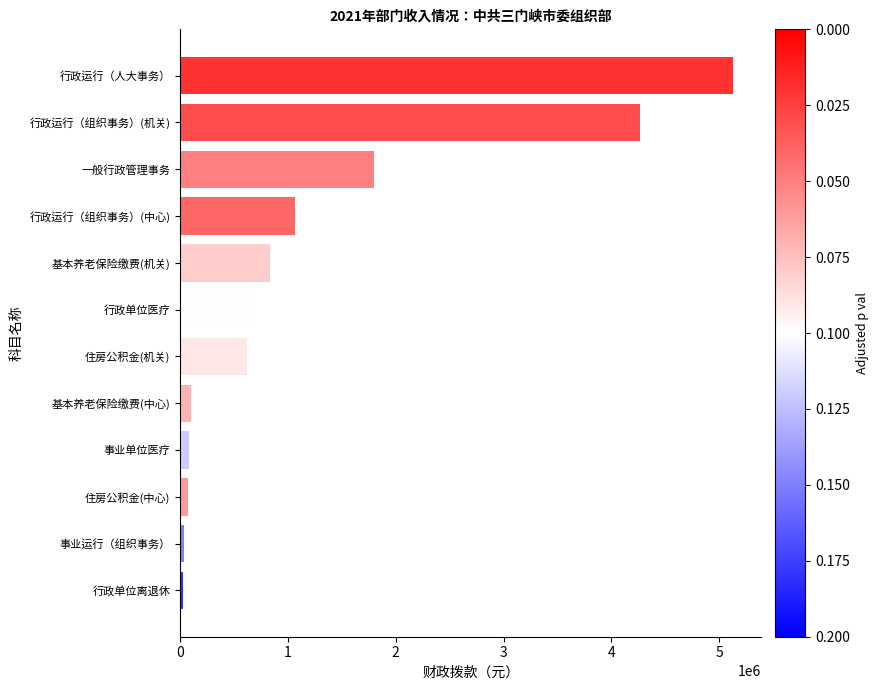

Which label corresponds to the largest value in the chart?

行政运行（人大事务）